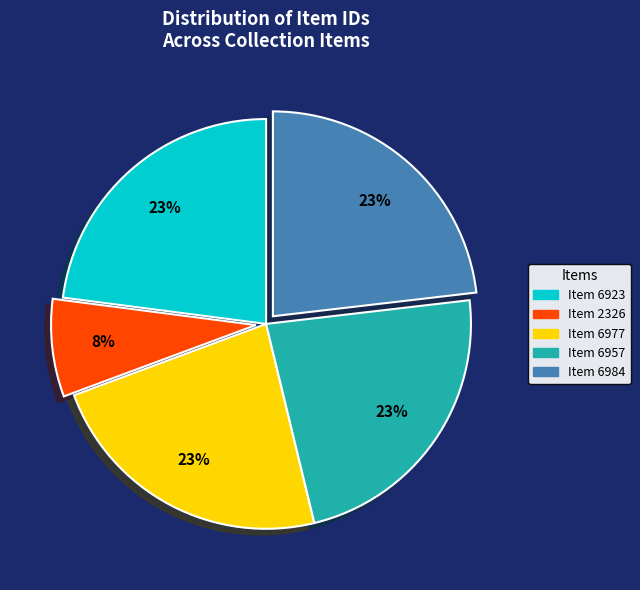

Approximately how many times larger is the value at Item 6984 compared to Item 6923?

1.0